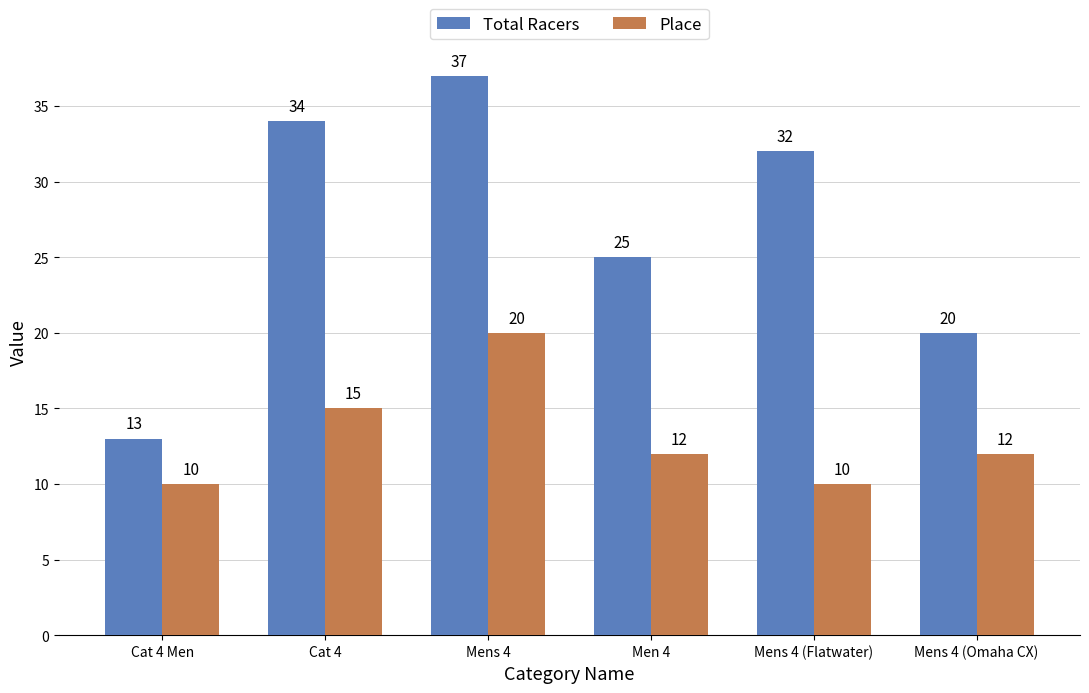

What is the total value across all series at Cat 4 Men?

23